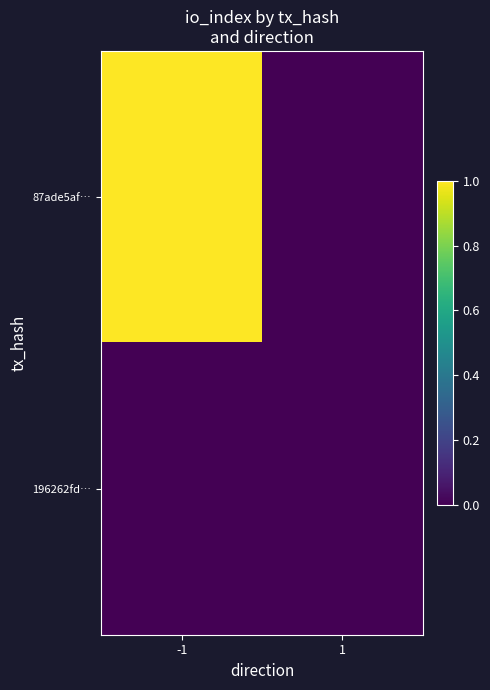

Rank the series at -1 from highest to lowest value.

87ade5af…, 196262fd…